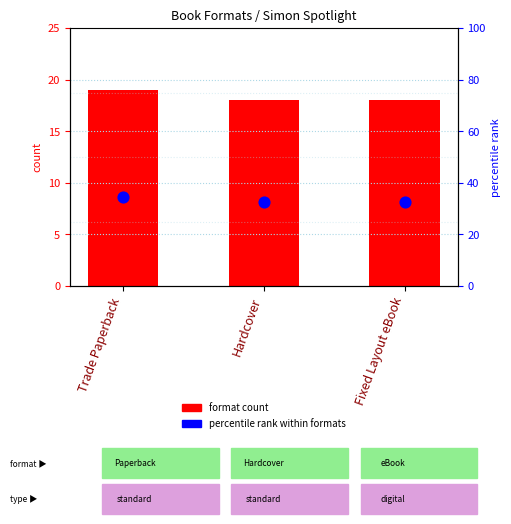

Which series reaches the minimum Y coordinate?

format count